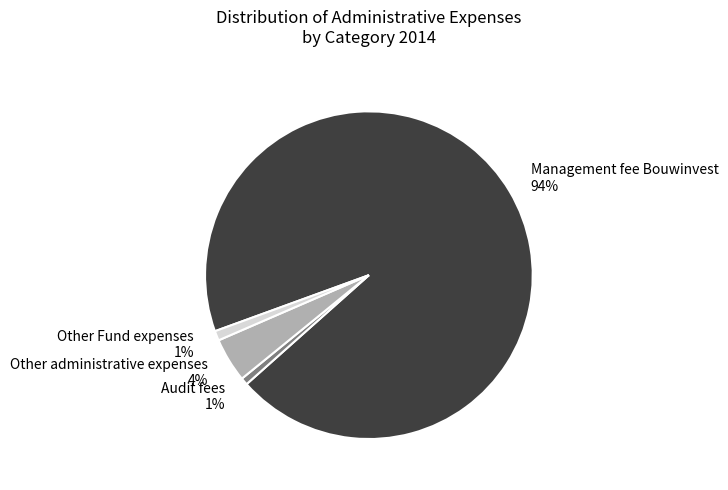

What percentage is the Audit fees slice, to the nearest percent?

1%